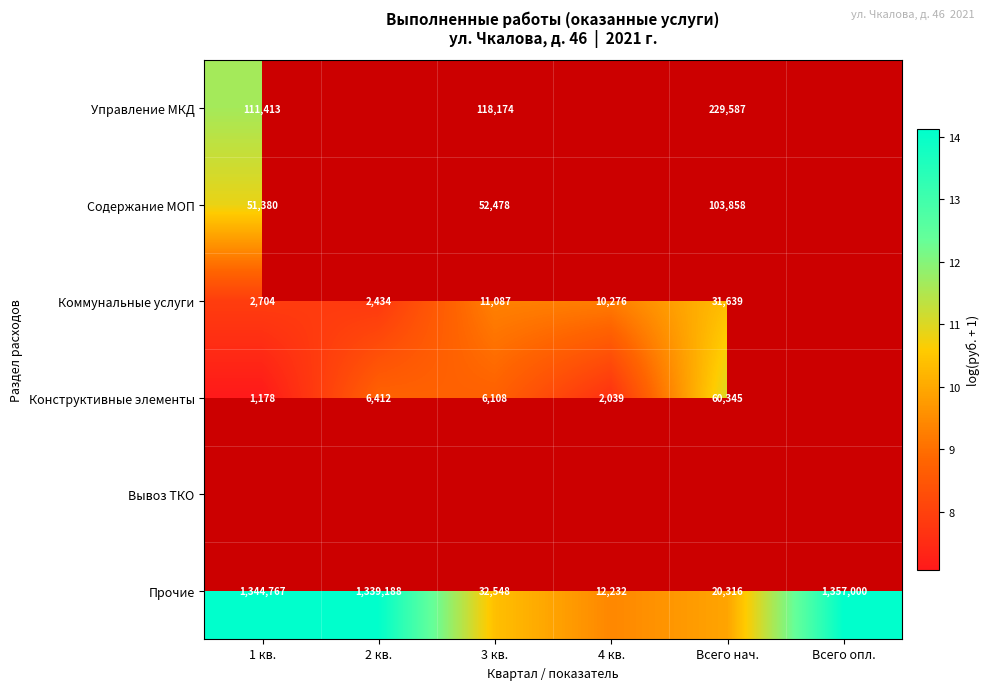

At which label does Прочие reach its peak?

Всего опл.